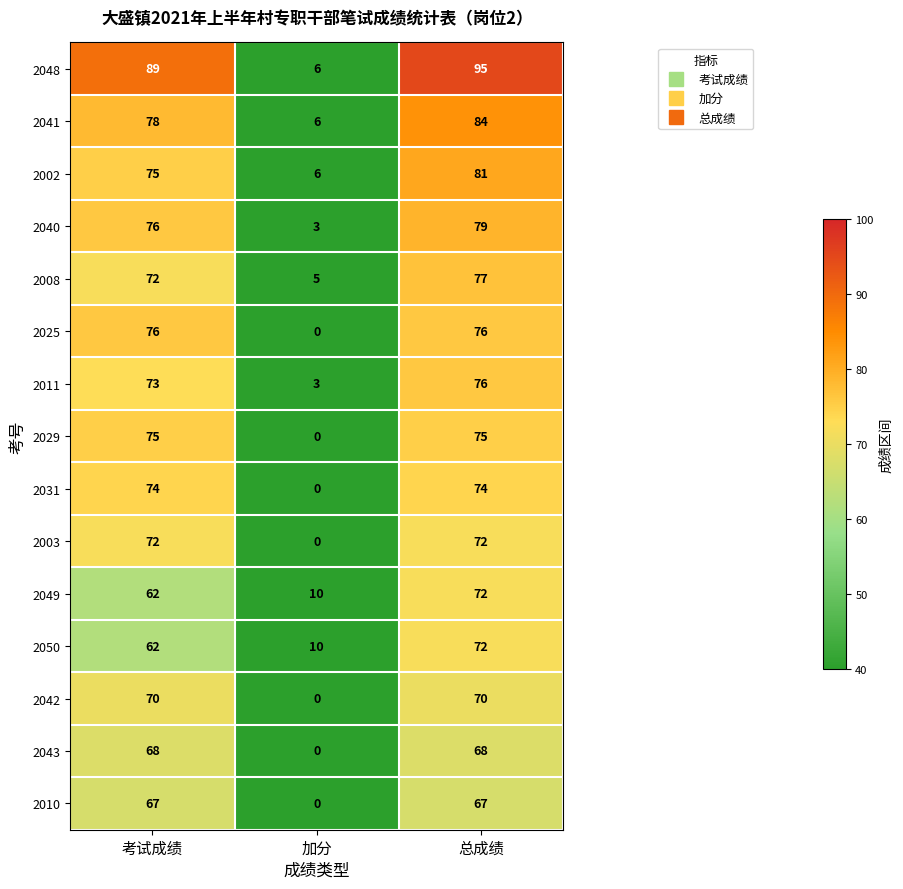

How many distinct data groups are displayed?

15